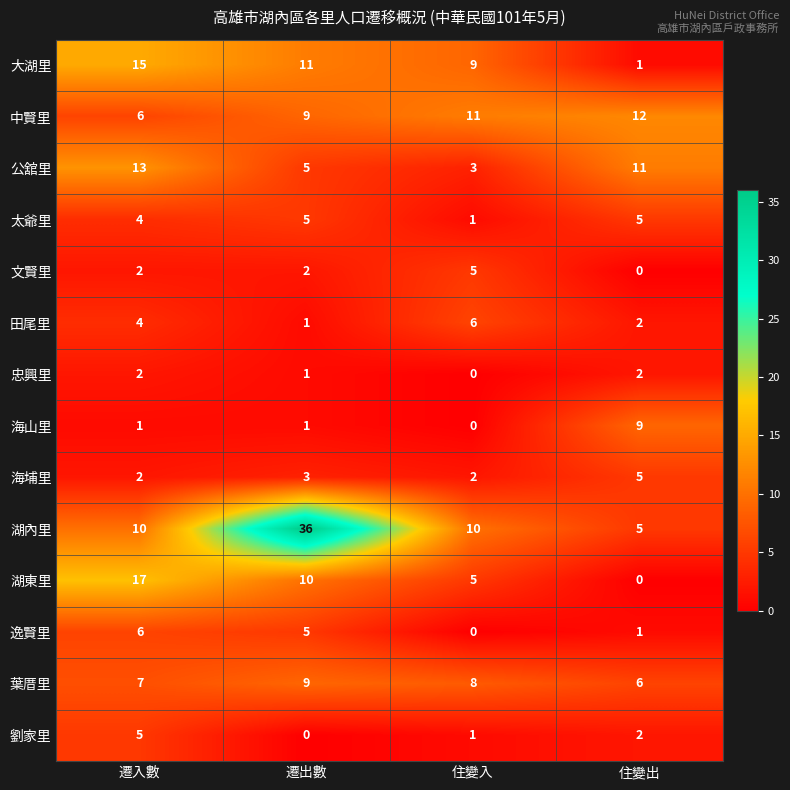

What is the spread (max minus min) of values at 住變出?

12